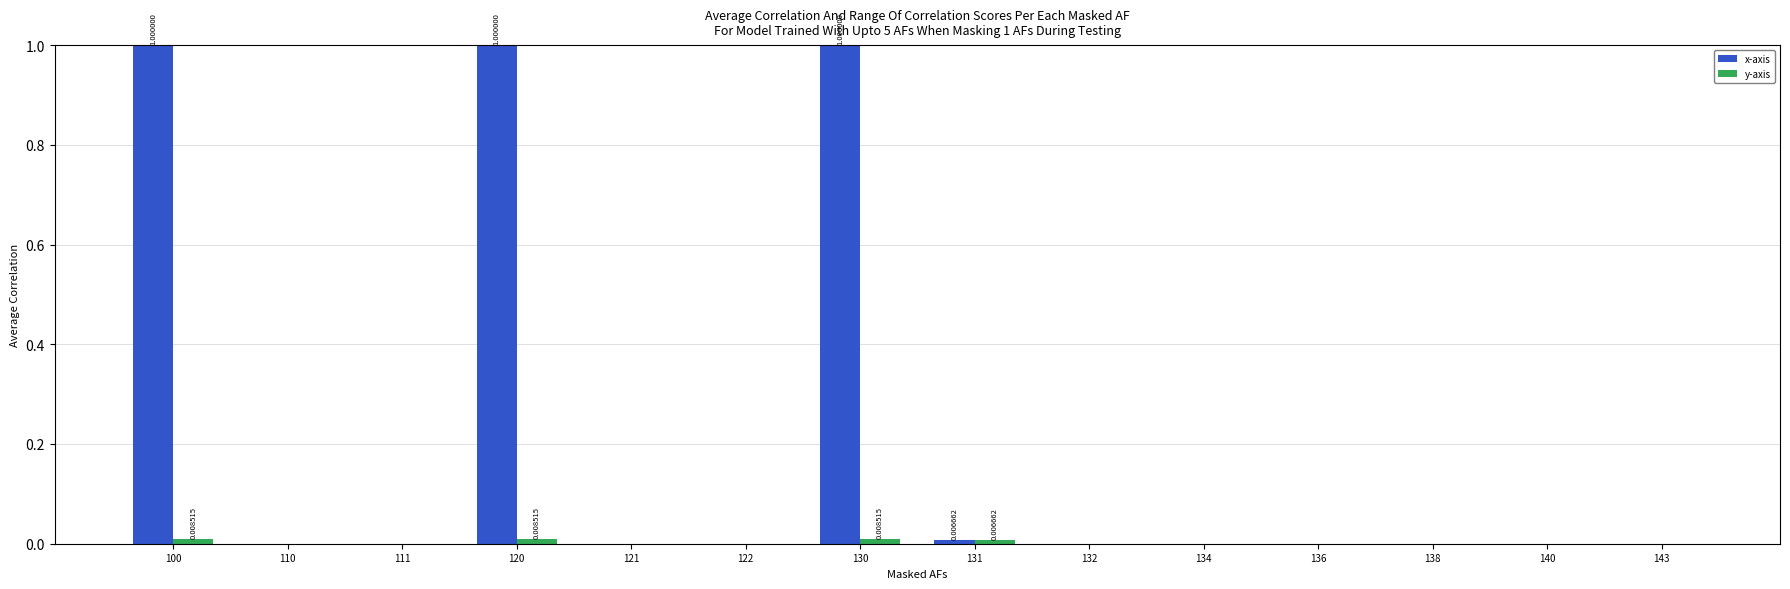

Rank the categories by x-axis value from highest to lowest.

100, 120, 130, 131, 110, 111, 121, 122, 132, 134, 136, 138, 140, 143